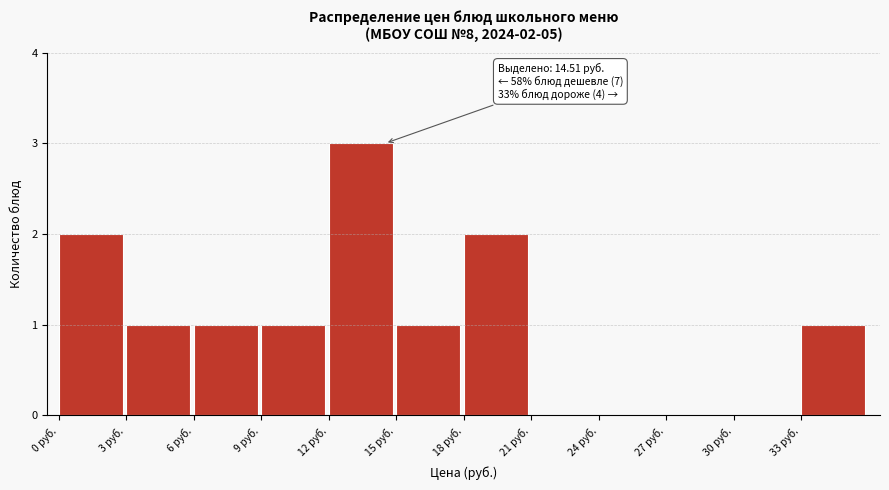

Which range on the x-axis has the tallest bar?

12 to 15